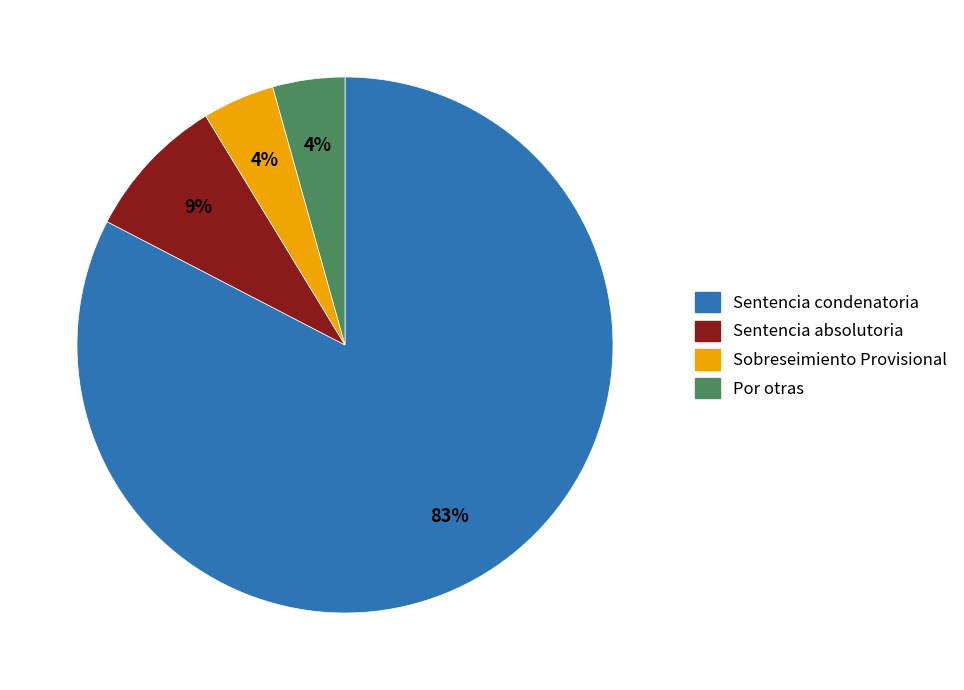

To the nearest percent, what is the average slice percentage?

25%